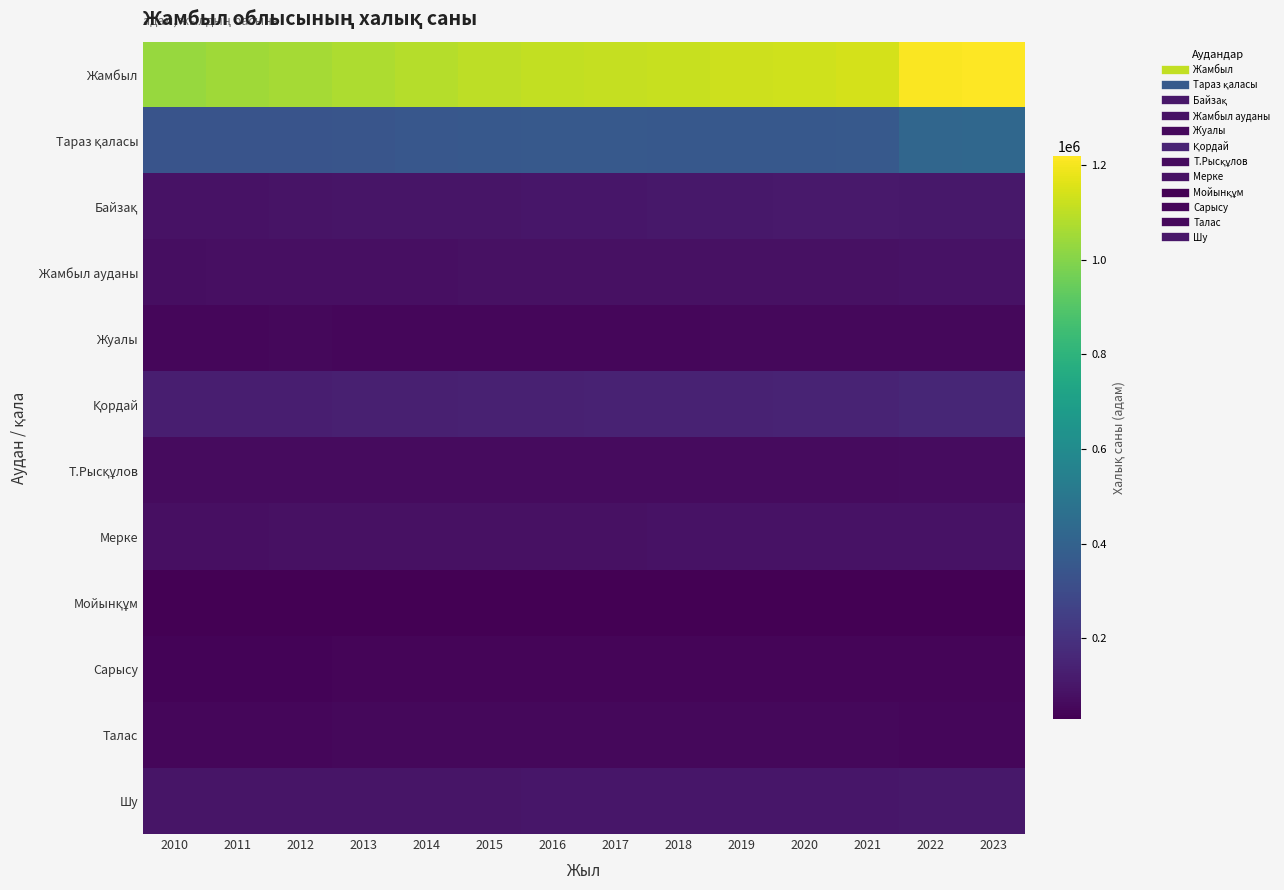

How many categories are shown in the chart?

14